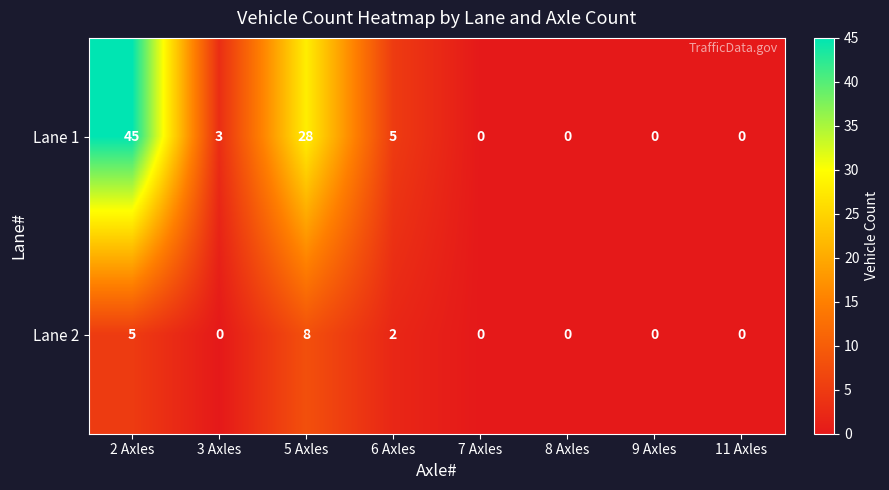

What is the difference between the maximum and minimum values in the Lane 1 series?

45